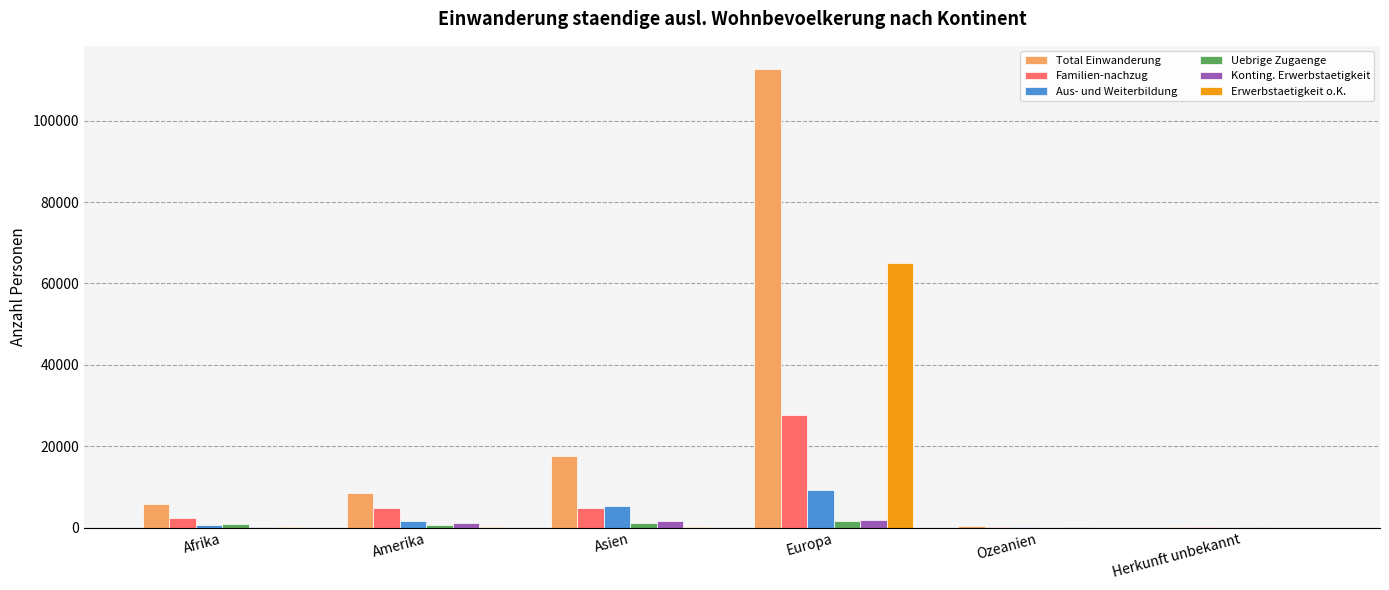

Count the number of categories in the chart.

6